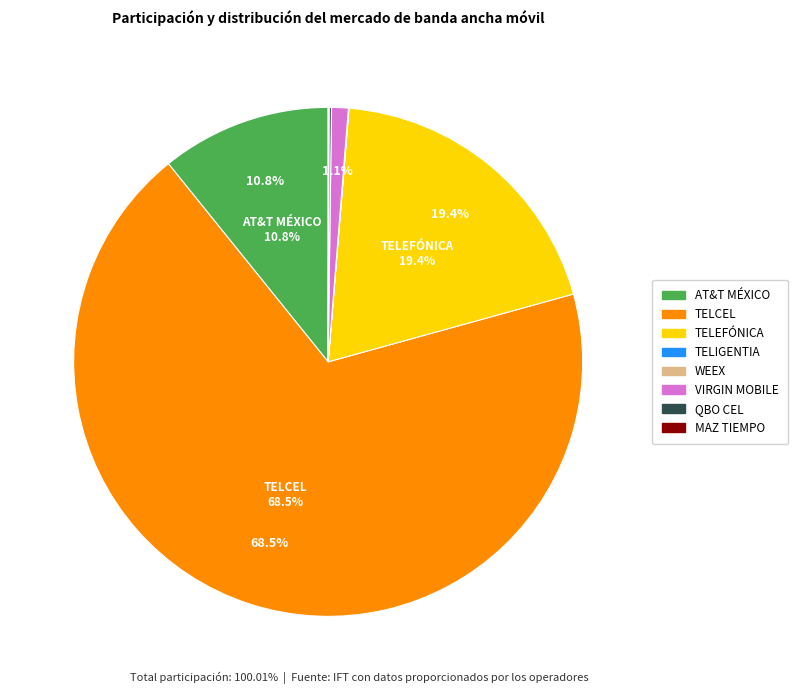

Is there a majority slice in this chart?

Yes